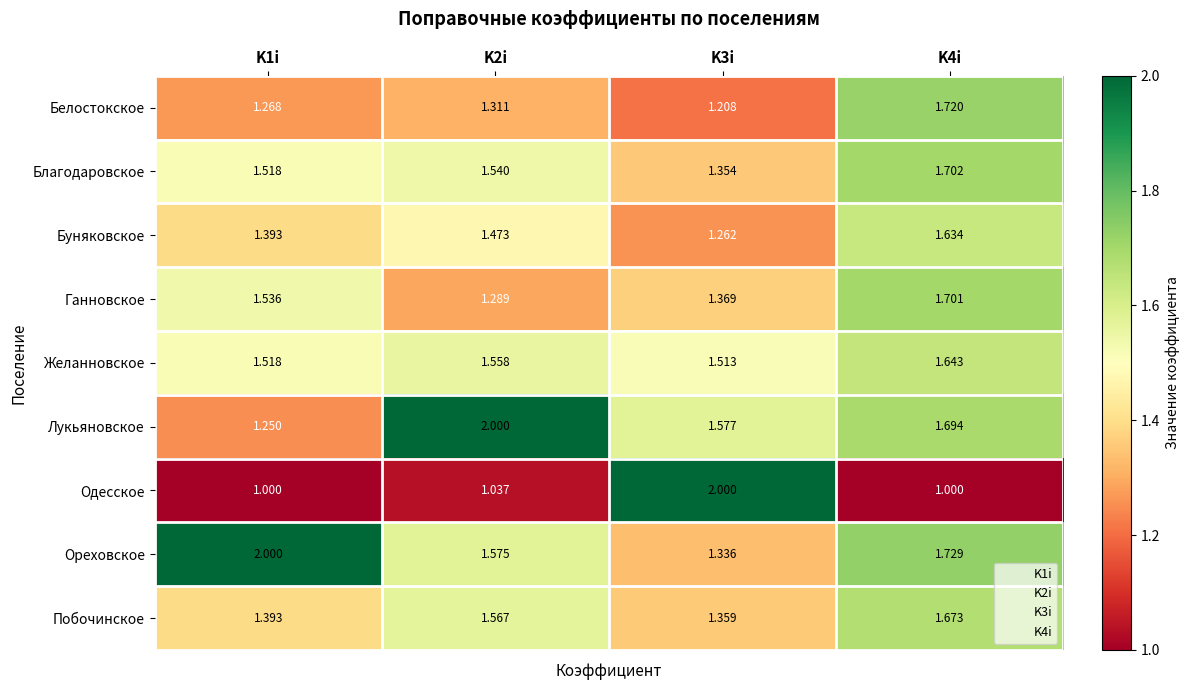

At K4i, list the series in order from largest to smallest.

Ореховское, Белостокское, Благодаровское, Ганновское, Лукьяновское, Побочинское, Желанновское, Буняковское, Одесское